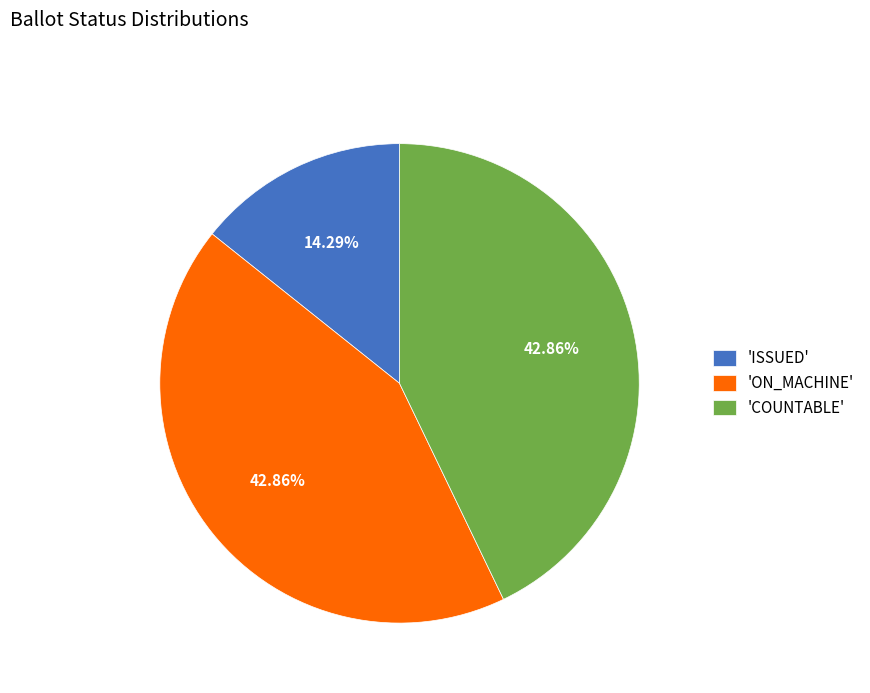

To the nearest percent, what is the average slice percentage?

33%